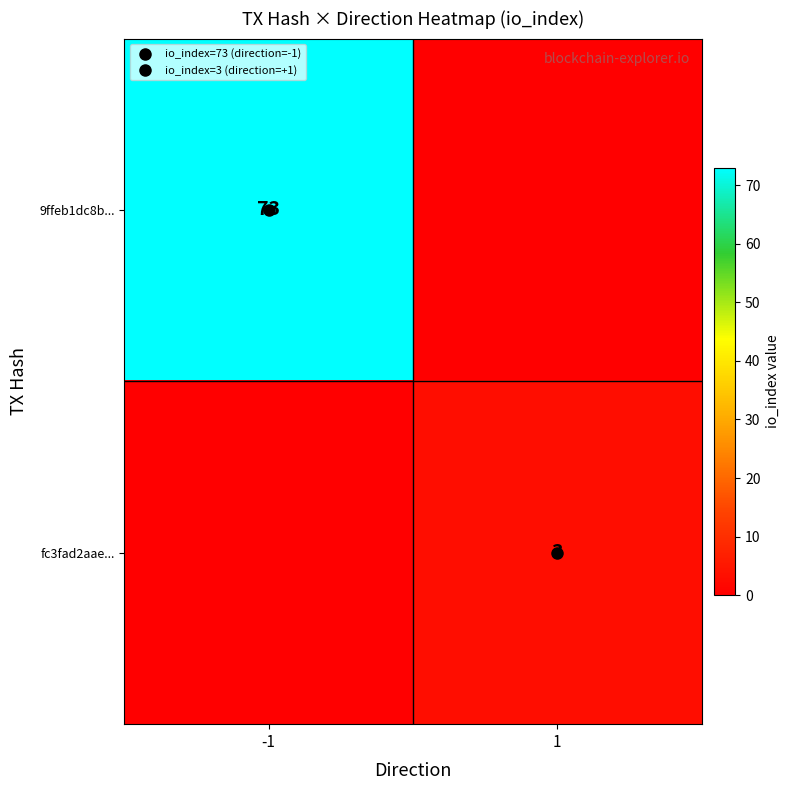

What is the greatest value displayed?

73